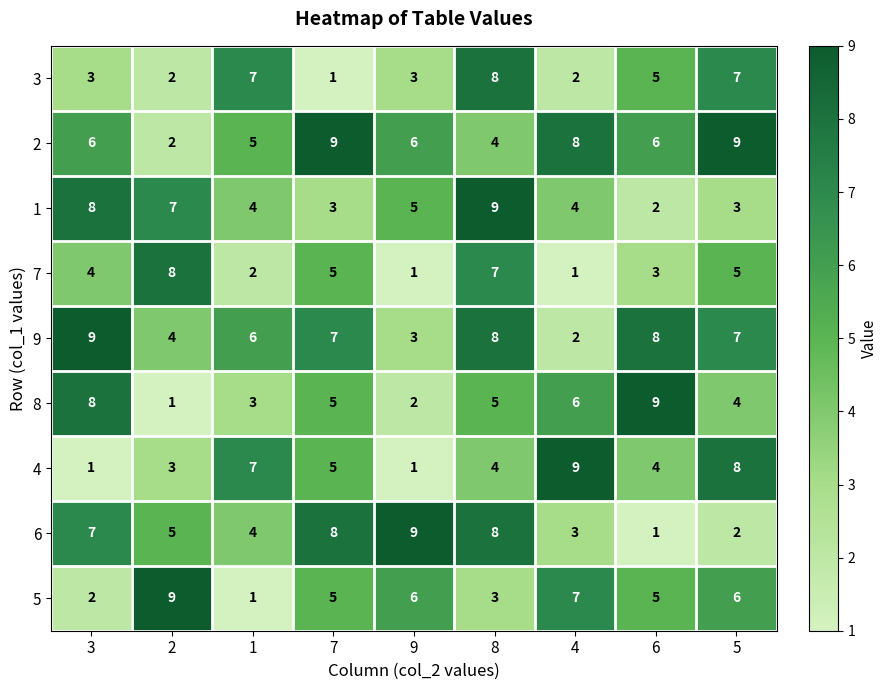

At which label does 9 reach its minimum?

4